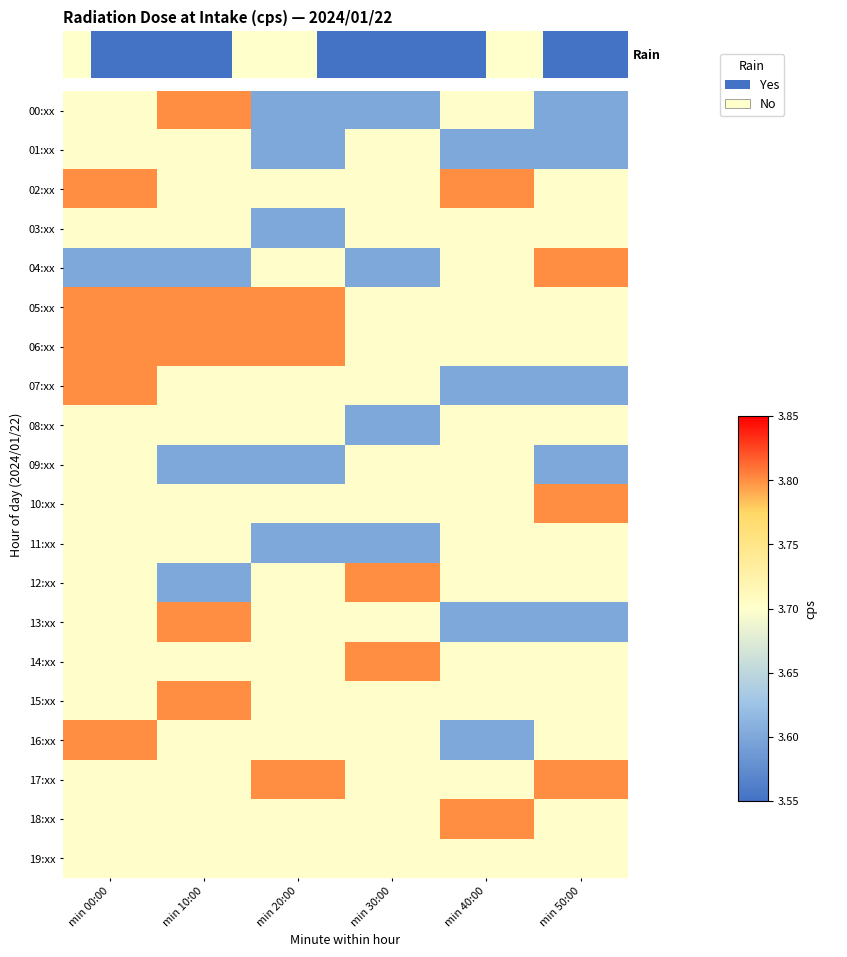

Reading left to right, transcribe all the data shown in this chart.

00:xx: min 00:00=3.7	min 10:00=3.8	min 20:00=3.6	min 30:00=3.6	min 40:00=3.7	min 50:00=3.6
01:xx: min 00:00=3.7	min 10:00=3.7	min 20:00=3.6	min 30:00=3.7	min 40:00=3.6	min 50:00=3.6
02:xx: min 00:00=3.8	min 10:00=3.7	min 20:00=3.7	min 30:00=3.7	min 40:00=3.8	min 50:00=3.7
03:xx: min 00:00=3.7	min 10:00=3.7	min 20:00=3.6	min 30:00=3.7	min 40:00=3.7	min 50:00=3.7
04:xx: min 00:00=3.6	min 10:00=3.6	min 20:00=3.7	min 30:00=3.6	min 40:00=3.7	min 50:00=3.8
05:xx: min 00:00=3.8	min 10:00=3.8	min 20:00=3.8	min 30:00=3.7	min 40:00=3.7	min 50:00=3.7
06:xx: min 00:00=3.8	min 10:00=3.8	min 20:00=3.8	min 30:00=3.7	min 40:00=3.7	min 50:00=3.7
07:xx: min 00:00=3.8	min 10:00=3.7	min 20:00=3.7	min 30:00=3.7	min 40:00=3.6	min 50:00=3.6
08:xx: min 00:00=3.7	min 10:00=3.7	min 20:00=3.7	min 30:00=3.6	min 40:00=3.7	min 50:00=3.7
09:xx: min 00:00=3.7	min 10:00=3.6	min 20:00=3.6	min 30:00=3.7	min 40:00=3.7	min 50:00=3.6
10:xx: min 00:00=3.7	min 10:00=3.7	min 20:00=3.7	min 30:00=3.7	min 40:00=3.7	min 50:00=3.8
11:xx: min 00:00=3.7	min 10:00=3.7	min 20:00=3.6	min 30:00=3.6	min 40:00=3.7	min 50:00=3.7
12:xx: min 00:00=3.7	min 10:00=3.6	min 20:00=3.7	min 30:00=3.8	min 40:00=3.7	min 50:00=3.7
13:xx: min 00:00=3.7	min 10:00=3.8	min 20:00=3.7	min 30:00=3.7	min 40:00=3.6	min 50:00=3.6
14:xx: min 00:00=3.7	min 10:00=3.7	min 20:00=3.7	min 30:00=3.8	min 40:00=3.7	min 50:00=3.7
15:xx: min 00:00=3.7	min 10:00=3.8	min 20:00=3.7	min 30:00=3.7	min 40:00=3.7	min 50:00=3.7
16:xx: min 00:00=3.8	min 10:00=3.7	min 20:00=3.7	min 30:00=3.7	min 40:00=3.6	min 50:00=3.7
17:xx: min 00:00=3.7	min 10:00=3.7	min 20:00=3.8	min 30:00=3.7	min 40:00=3.7	min 50:00=3.8
18:xx: min 00:00=3.7	min 10:00=3.7	min 20:00=3.7	min 30:00=3.7	min 40:00=3.8	min 50:00=3.7
19:xx: min 00:00=3.7	min 10:00=3.7	min 20:00=3.7	min 30:00=3.7	min 40:00=3.7	min 50:00=3.7